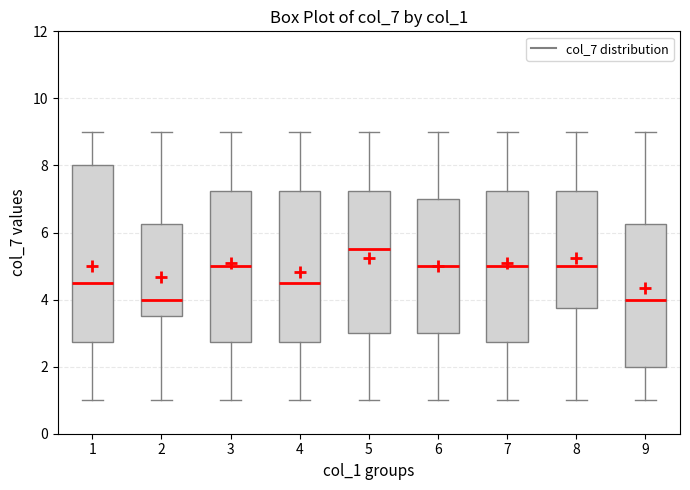

Reading left to right, transcribe this box plot: for each box, give where its median line is, the range the box spans, and where its two whiskers end, as read against the y-axis. The values are not printed on the chart, so give them approximately, as read against the axis.

1: median 4.6, box 2.8 to 8.0, whiskers 1.0 to 9.0
2: median 4.0, box 3.6 to 6.2, whiskers 1.0 to 9.0
3: median 5.0, box 2.8 to 7.2, whiskers 1.0 to 9.0
4: median 4.6, box 2.8 to 7.2, whiskers 1.0 to 9.0
5: median 5.6, box 3.0 to 7.2, whiskers 1.0 to 9.0
6: median 5.0, box 3.0 to 7.0, whiskers 1.0 to 9.0
7: median 5.0, box 2.8 to 7.2, whiskers 1.0 to 9.0
8: median 5.0, box 3.8 to 7.2, whiskers 1.0 to 9.0
9: median 4.0, box 2.0 to 6.2, whiskers 1.0 to 9.0